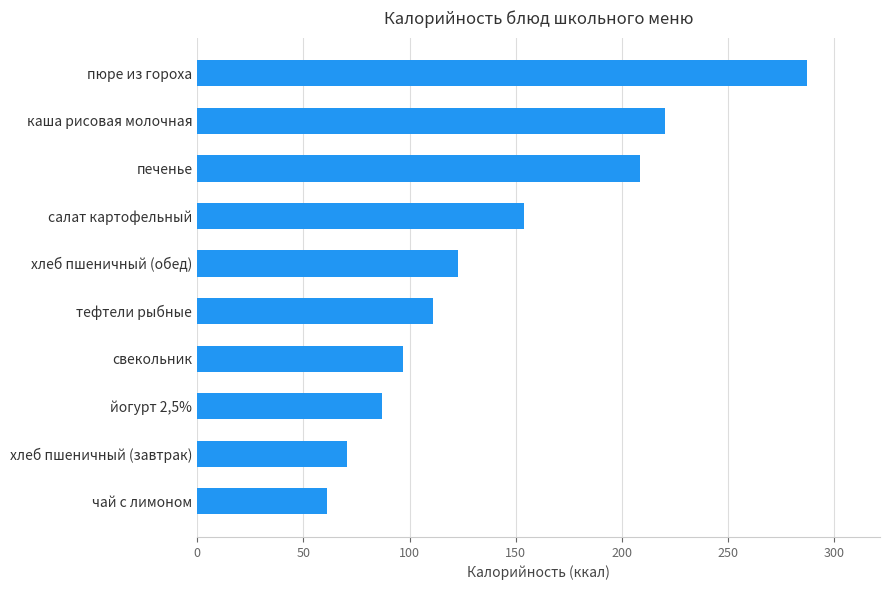

Reading bottom to top, list all the values displayed in this chart.

61.0	70.5	87.0	97.0	111.0	122.7	154.0	208.5	220.4	287.0